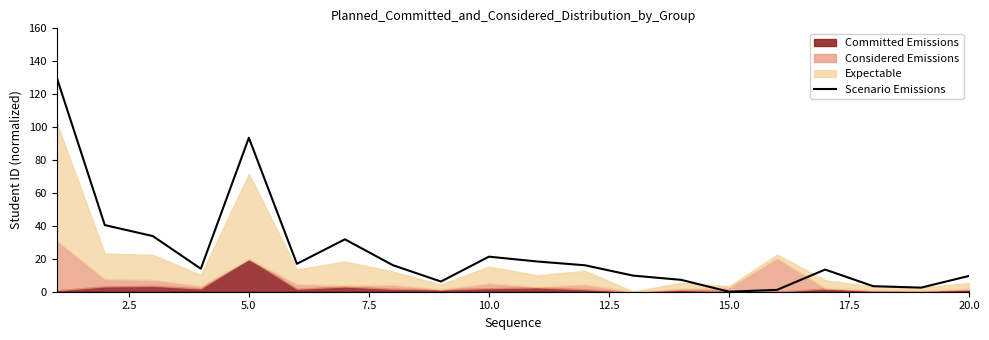

Is it true that Scenario Emissions equals 29.5 at 10.0?

False